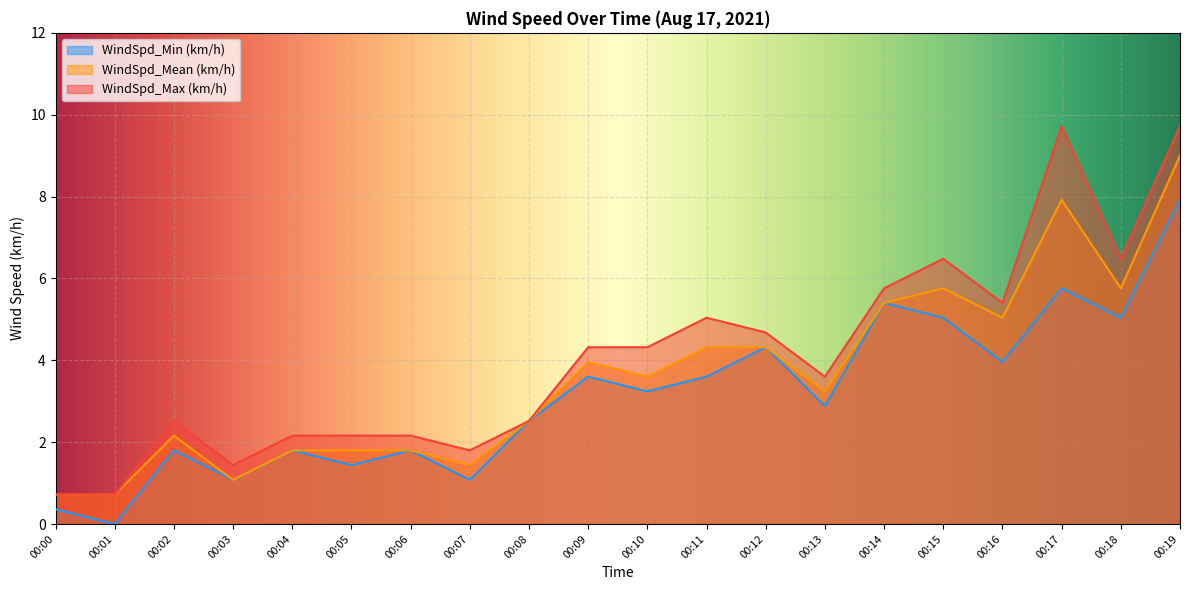

In WindSpd_Min (km/h), how many points are lower than both neighbors (excluding endpoints)?

8